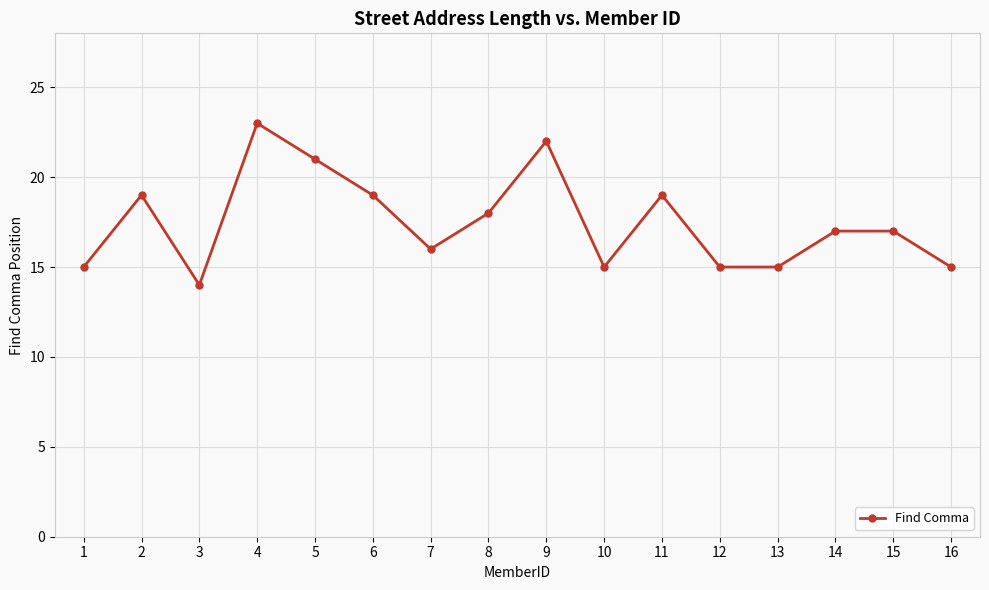

True or false: the data shows 22 at 9.

True